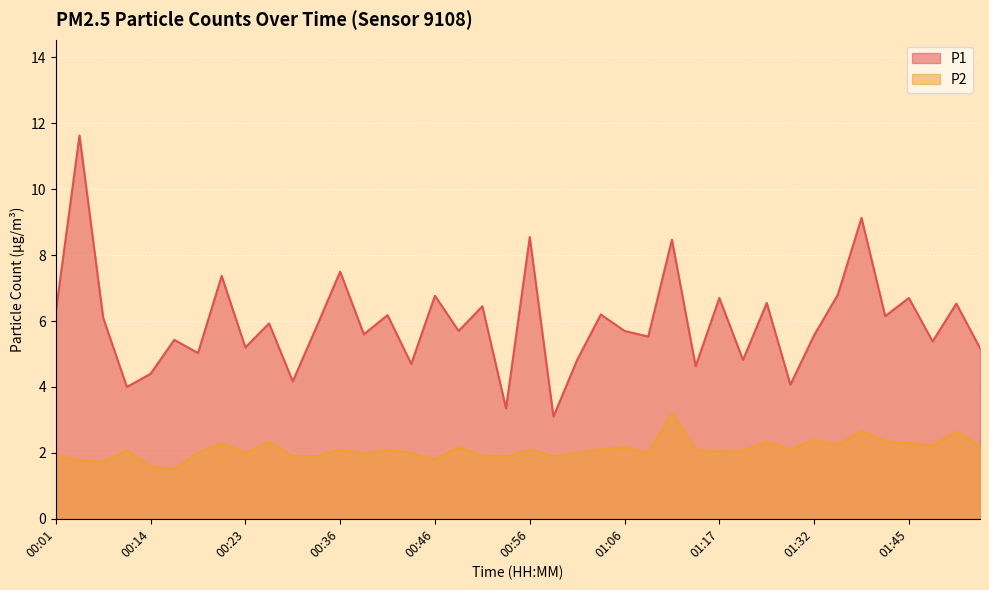

Reading left to right, extract all data points from this chart.

P1: 00:01=6.3	00:03=11.6	00:05=6.1	00:11=4.0	00:14=4.4	00:16=5.4	00:18=5.0	00:21=7.4	00:23=5.2	00:26=5.9	00:28=4.2	00:34=5.8	00:36=7.5	00:39=5.6	00:41=6.2	00:44=4.7	00:46=6.8	00:49=5.7	00:51=6.5	00:54=3.4	00:56=8.6	00:58=3.1	01:01=4.8	01:04=6.2	01:06=5.7	01:08=5.5	01:11=8.5	01:14=4.6	01:17=6.7	01:19=4.8	01:27=6.5	01:30=4.1	01:32=5.6	01:35=6.8	01:37=9.1	01:43=6.2	01:45=6.7	01:48=5.4	01:50=6.5	01:53=5.2
P2: 00:01=1.9	00:03=1.8	00:05=1.7	00:11=2.1	00:14=1.6	00:16=1.5	00:18=2.0	00:21=2.3	00:23=2.0	00:26=2.3	00:28=1.9	00:34=1.9	00:36=2.1	00:39=2.0	00:41=2.1	00:44=2.0	00:46=1.8	00:49=2.2	00:51=1.9	00:54=1.9	00:56=2.1	00:58=1.9	01:01=2.0	01:04=2.1	01:06=2.2	01:08=2.0	01:11=3.2	01:14=2.1	01:17=2.0	01:19=2.1	01:27=2.3	01:30=2.1	01:32=2.4	01:35=2.2	01:37=2.7	01:43=2.4	01:45=2.3	01:48=2.2	01:50=2.6	01:53=2.2